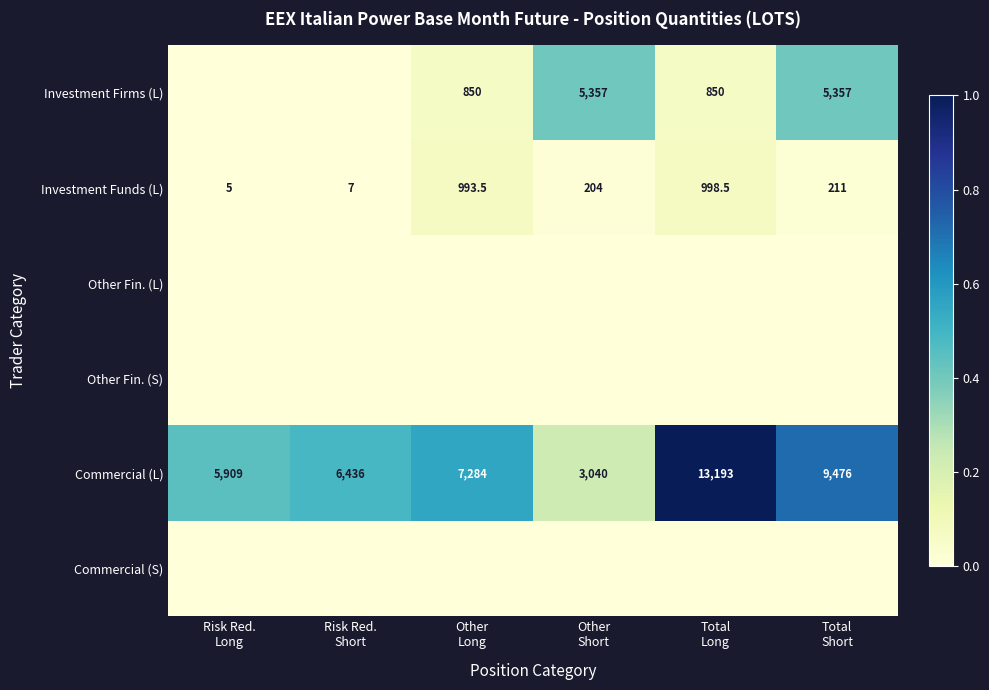

What is the difference between the maximum and minimum values in the Commercial (L) series?

10153.0